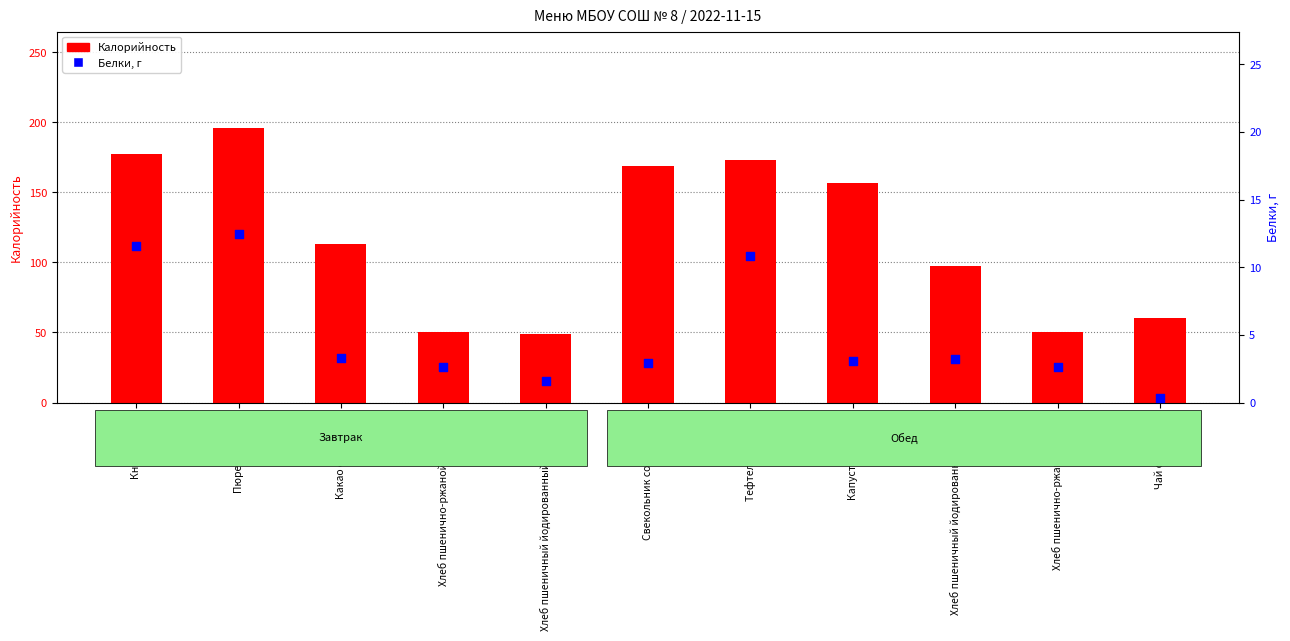

Which series contains the lowest Y value?

Белки